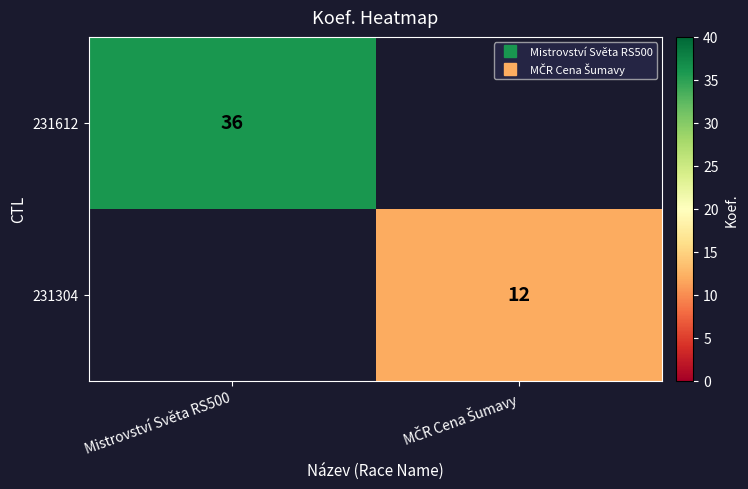

At which label is 231612 closest to 36?

Mistrovství Světa RS500